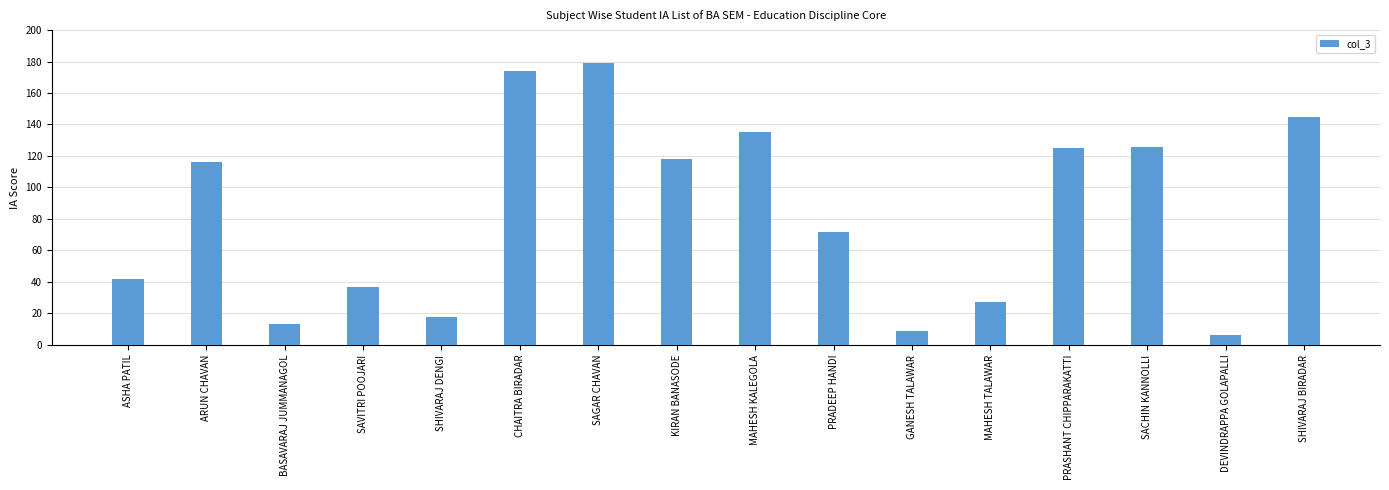

How many values are below 116?

8